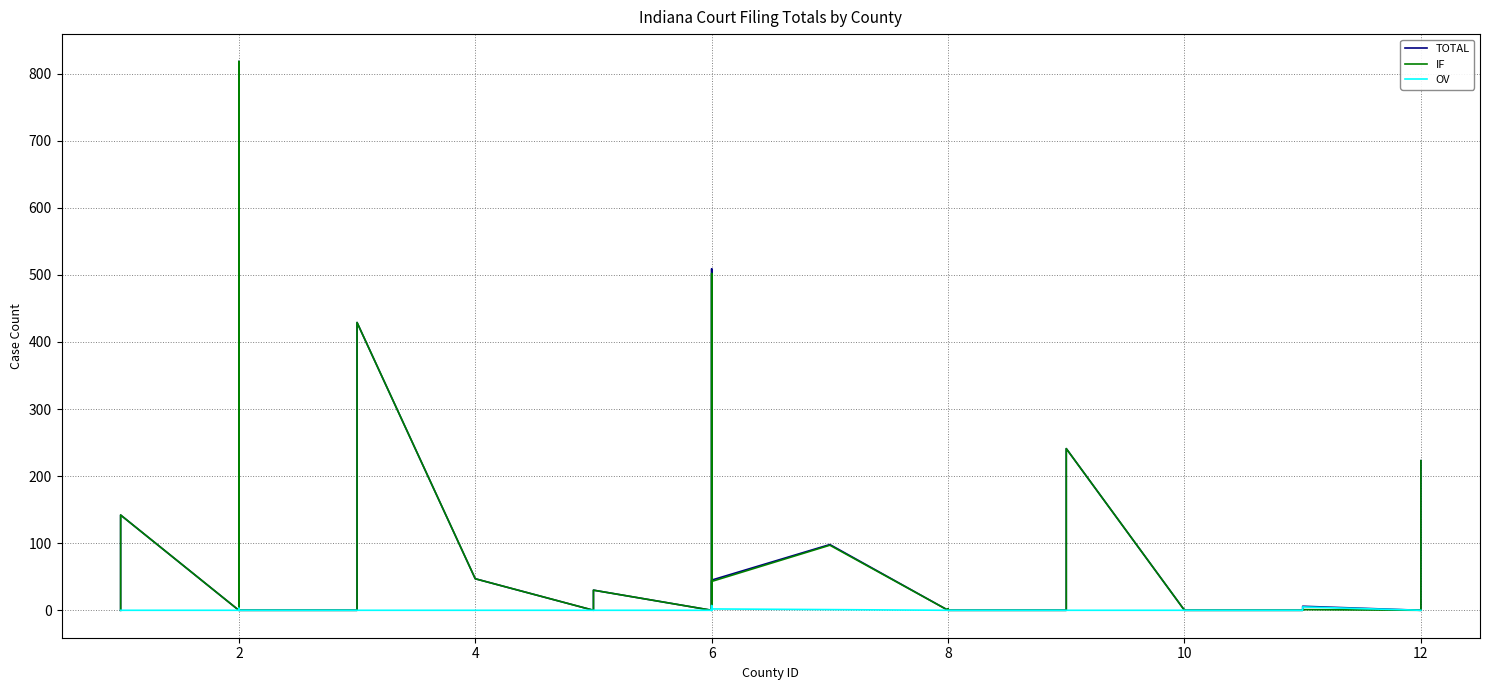

The value of TOTAL at 6 is -518. True or false?

False